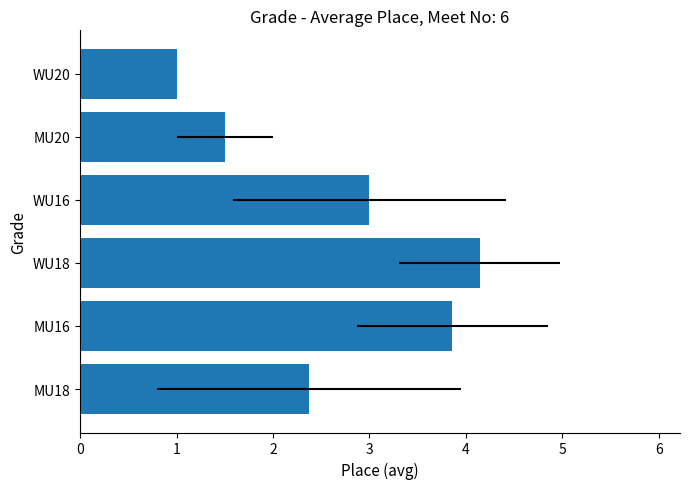

How many values are below 3?

3